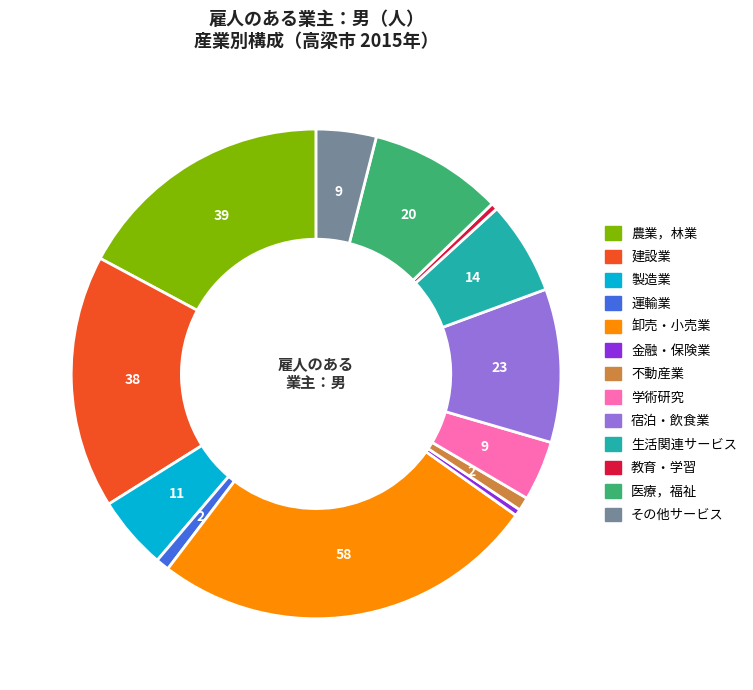

Does any single category account for the majority?

No